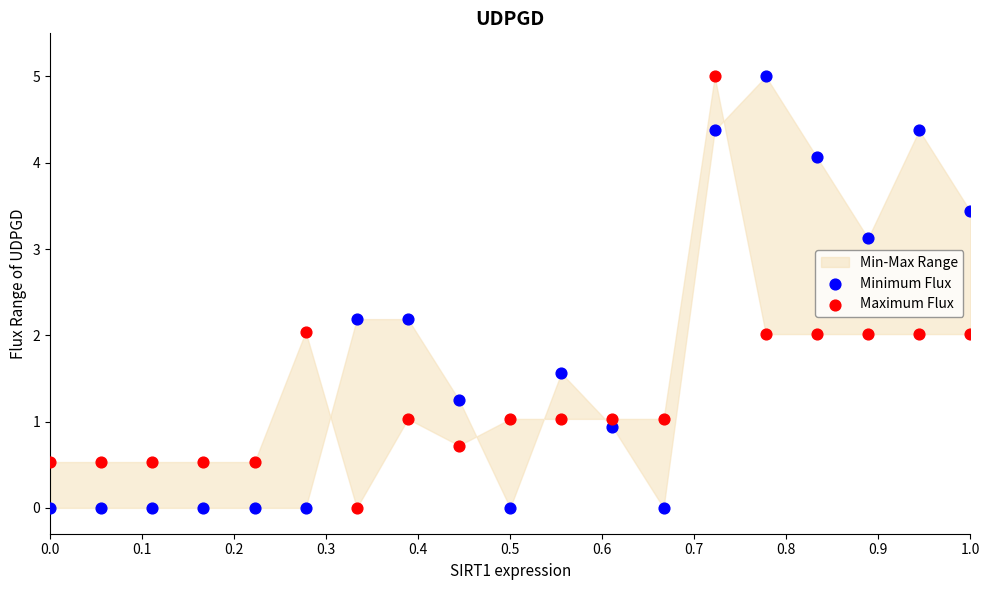

What is the X range (max minus min) for the scatter plot?

1.0